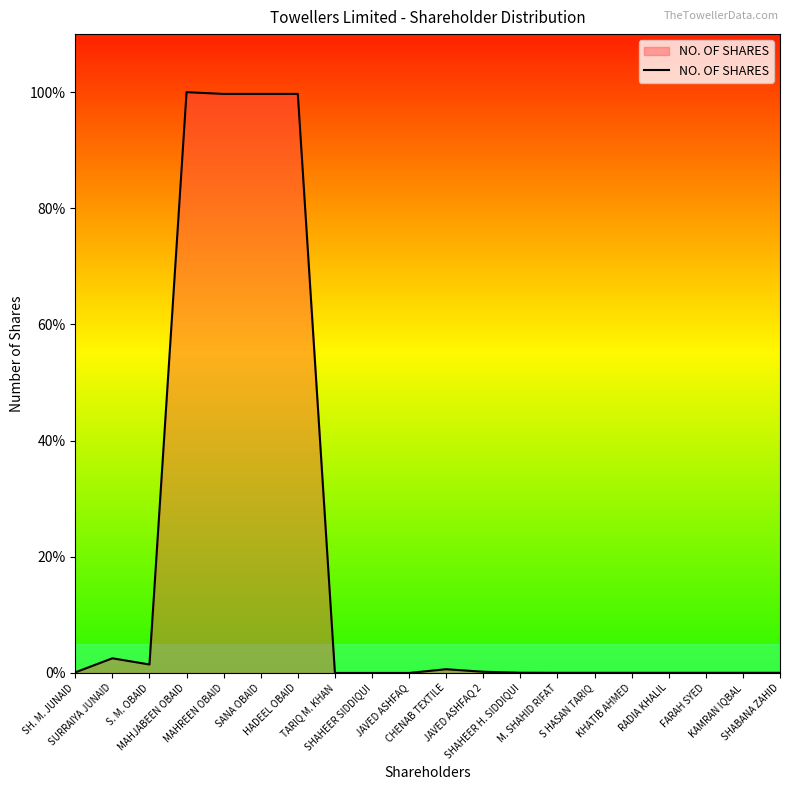

What is the maximum value shown in the chart?

100.0